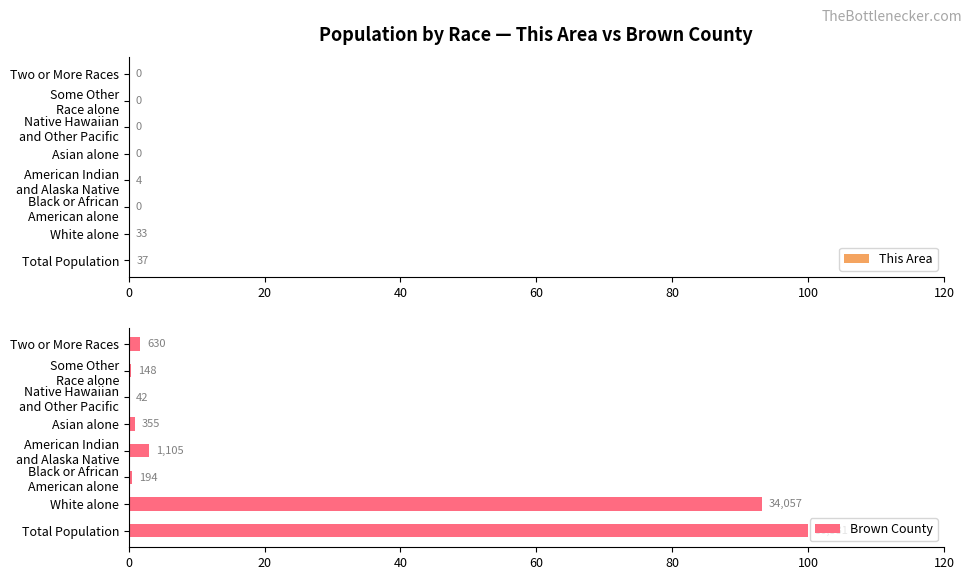

What is the highest value of the This Area series?

0.1